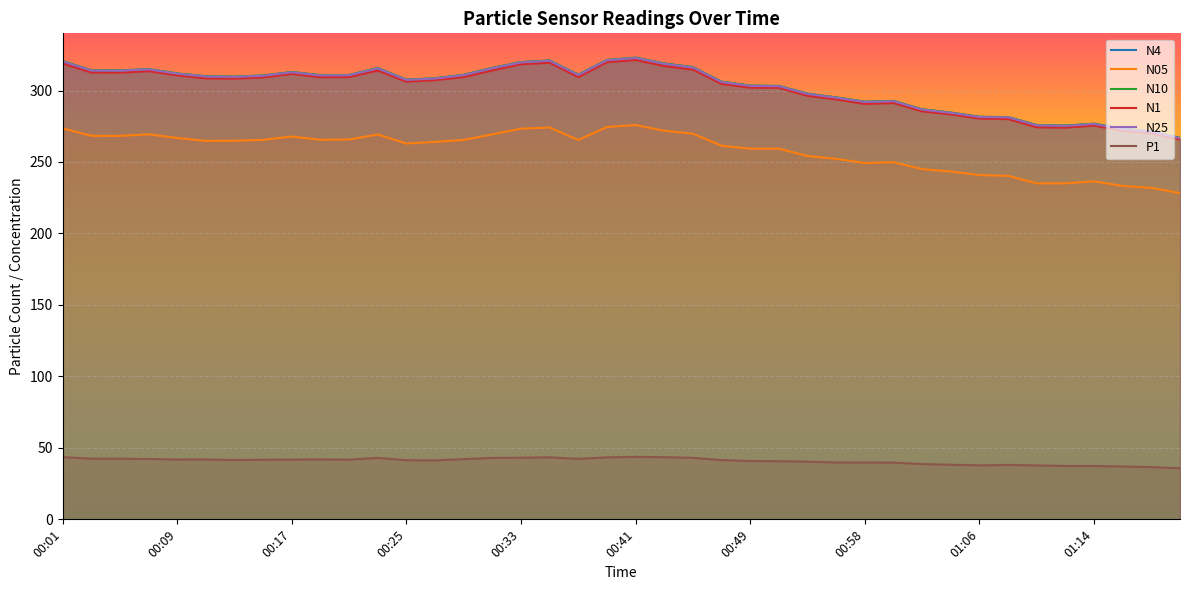

True or false: N05 has a value of 269.8 at 22.

True